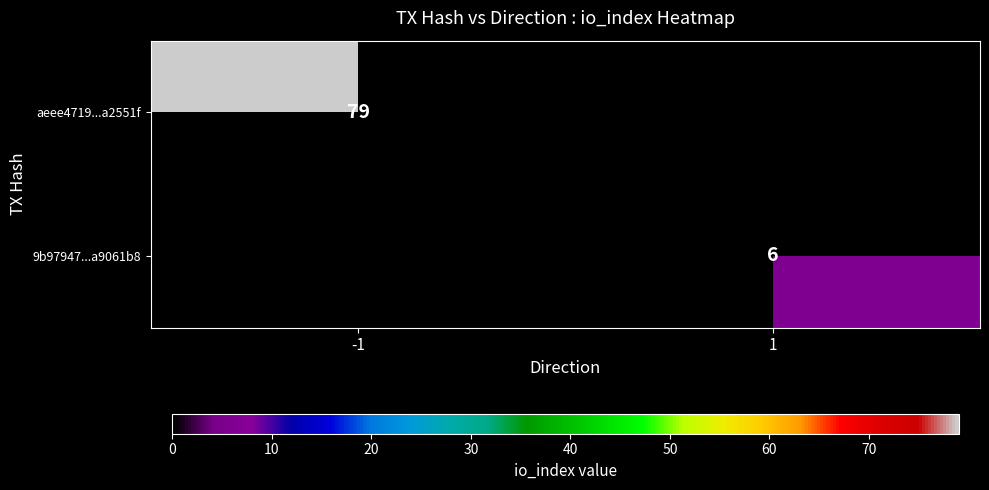

Is the value of 9b97947...a9061b8 at 1 greater than the value of aeee4719...a2551f at -1?

No